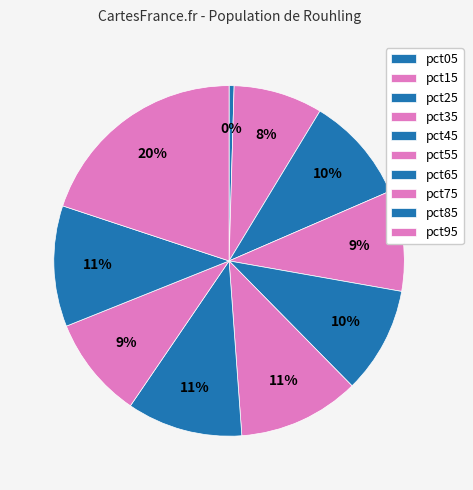

To the nearest percent, what percentage of the pie is pct35?

9%